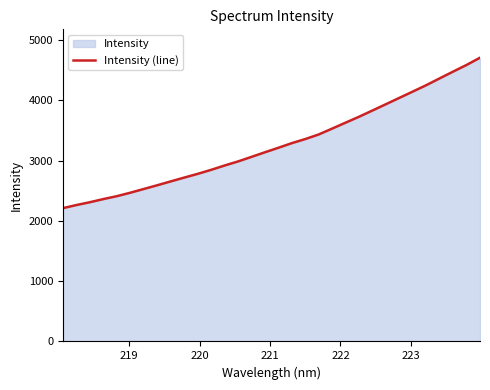

True or false: the data has more than 2 interior local peaks.

False